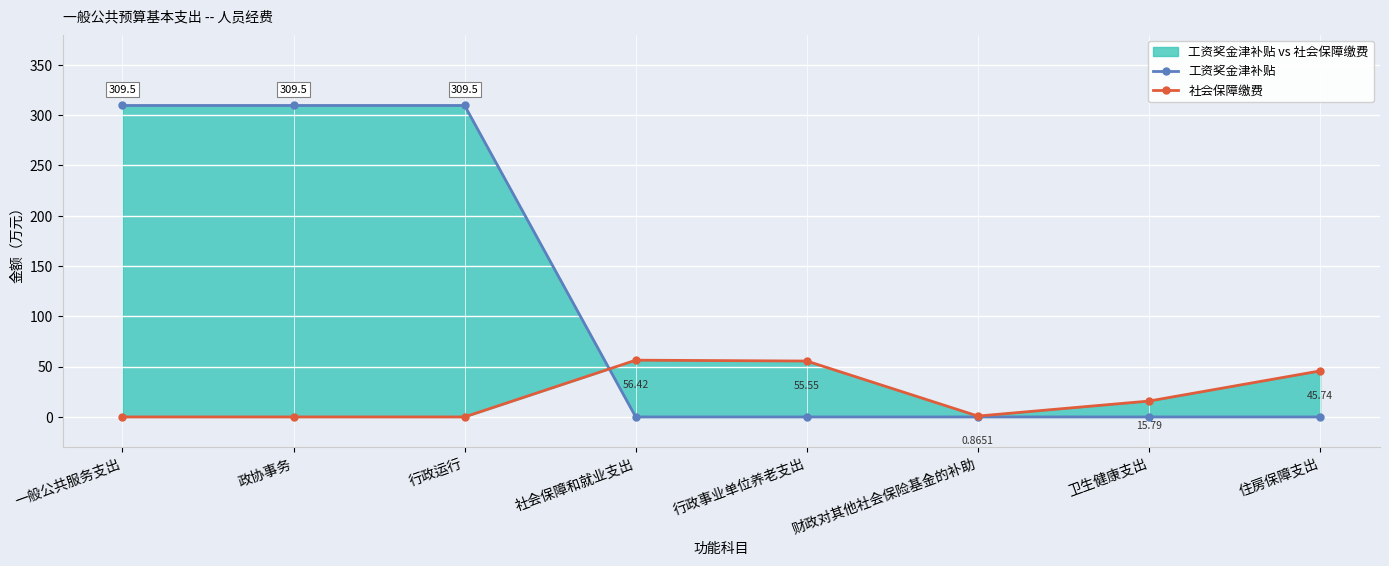

At which category does 社会保障缴费 reach its first local peak?

社会保障和就业支出